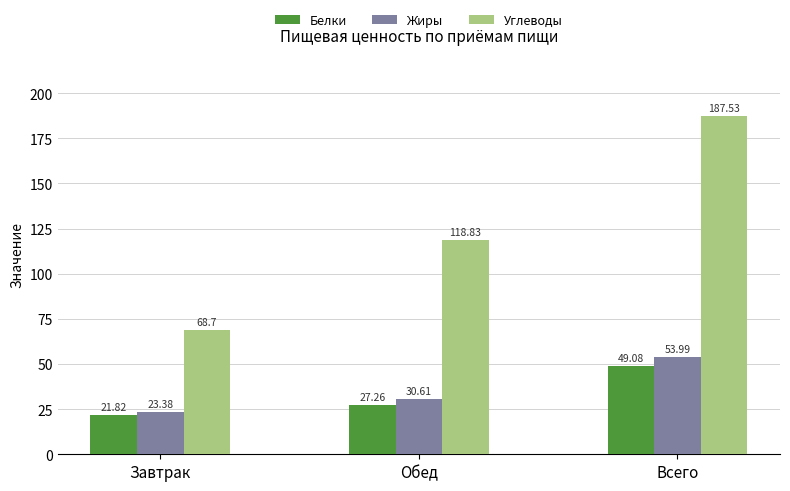

What is the greatest value displayed?

187.5